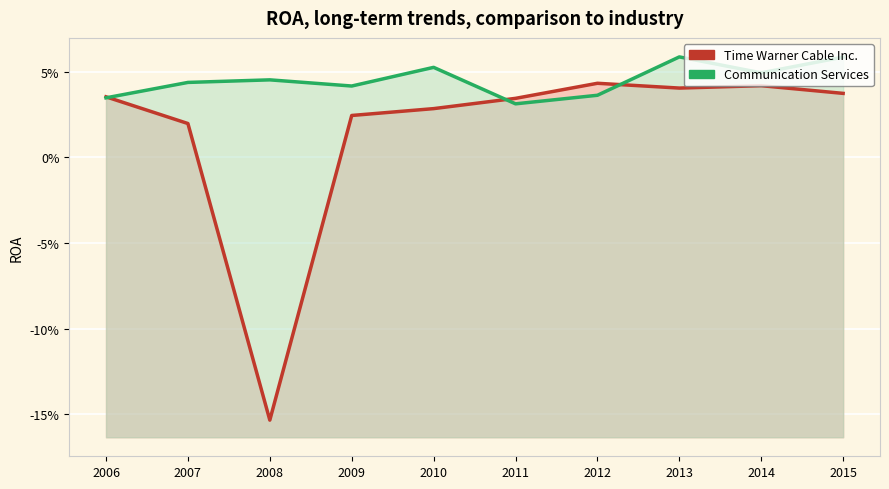

Rank the series by their average value, from lowest to highest.

Time Warner Cable Inc., Communication Services